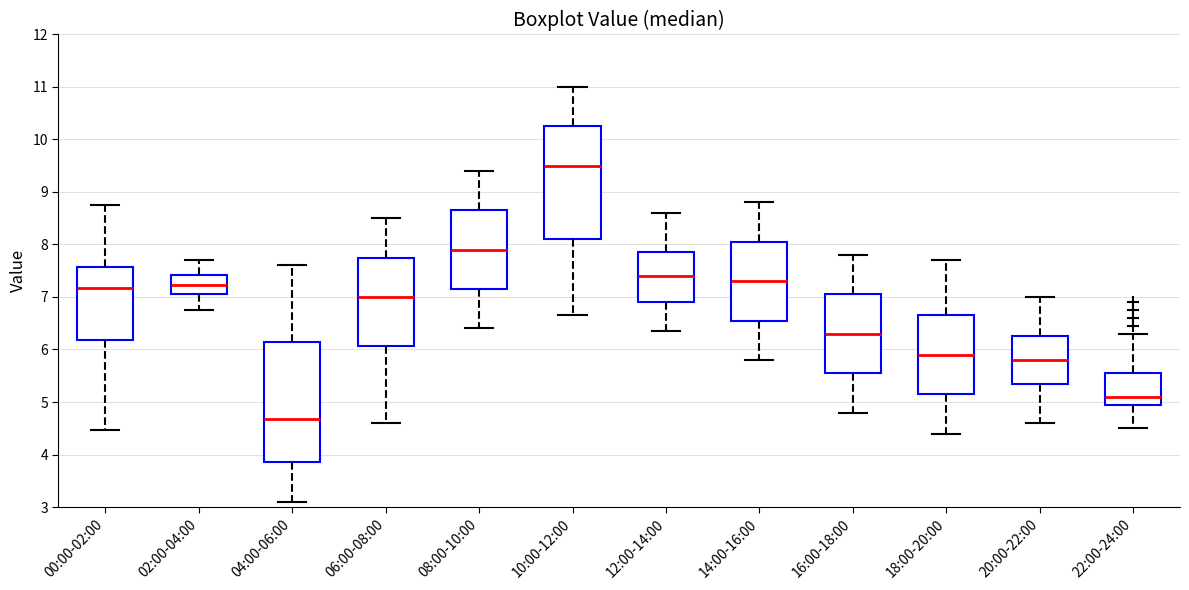

Which box's median line is the lowest?

04:00-06:00